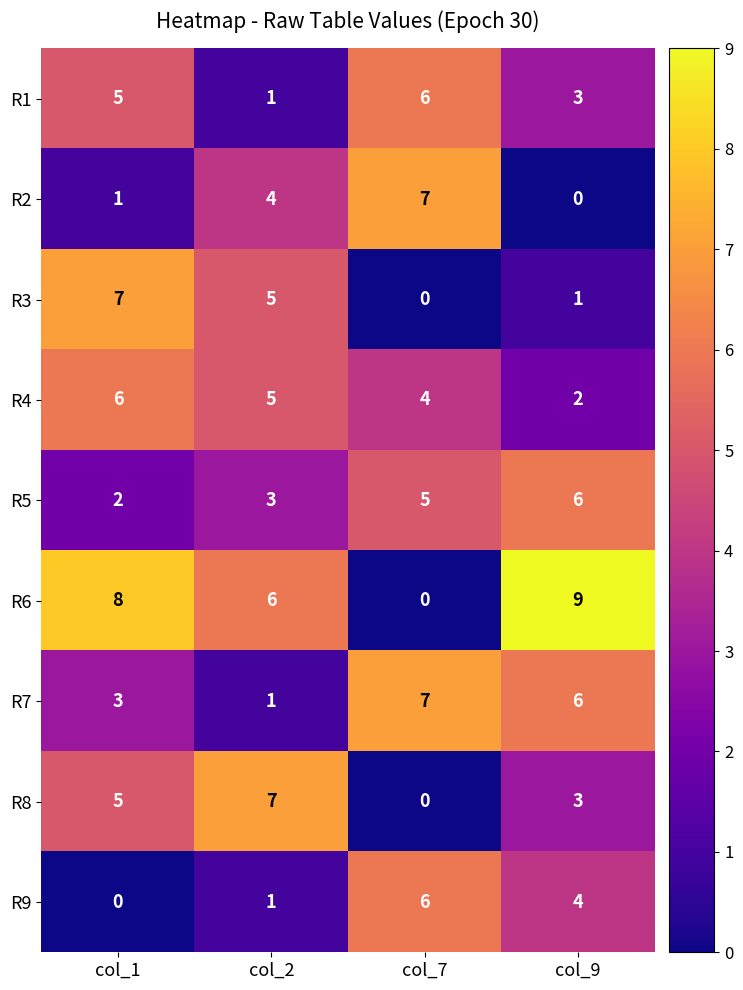

At how many categories does at least one series exceed 3?

4